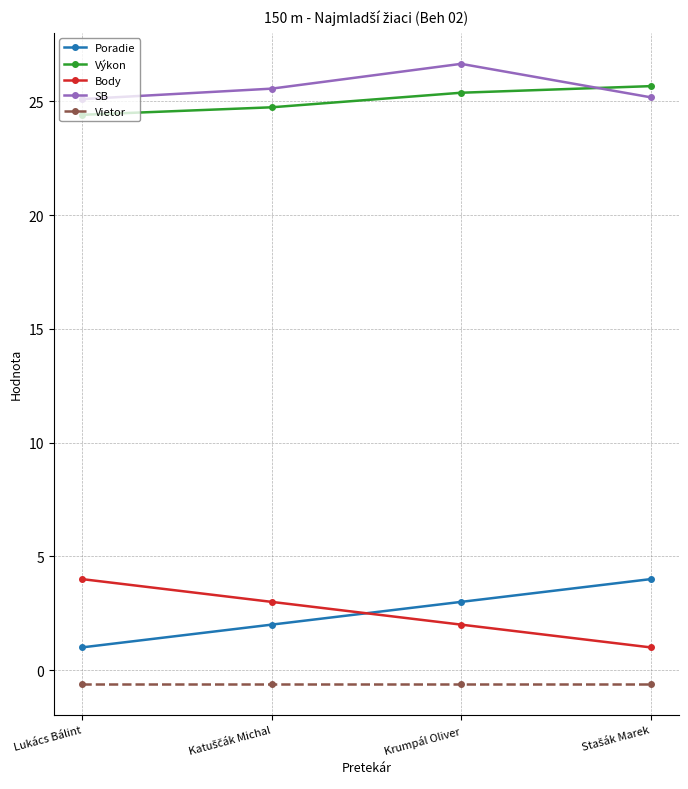

Where does the Výkon series first go above 25?

Krumpál Oliver